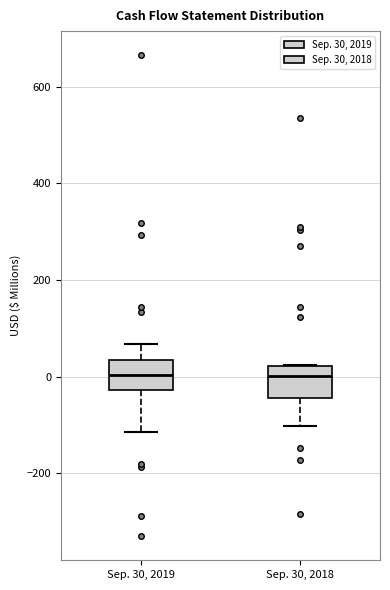

Reading left to right, transcribe this box plot: for each box, give where its median line is, the range the box spans, and where its two whiskers end, as read against the y-axis. The values are not printed on the chart, so give them approximately, as read against the axis.

Sep. 30, 2019: median 0, box -20 to 40, whiskers -120 to 60
Sep. 30, 2018: median 0, box -40 to 20, whiskers -100 to 20